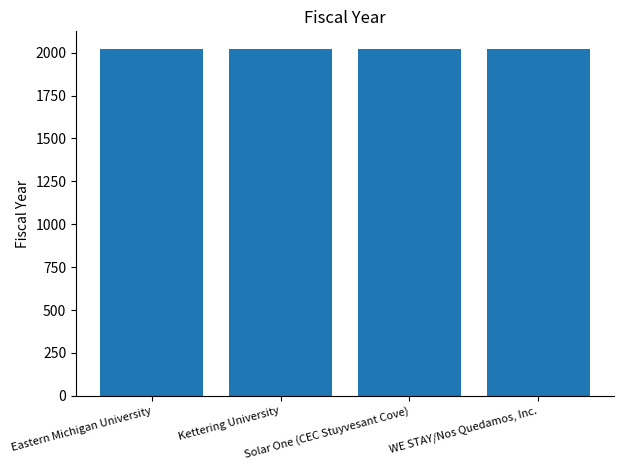

How many series are shown in this chart?

1